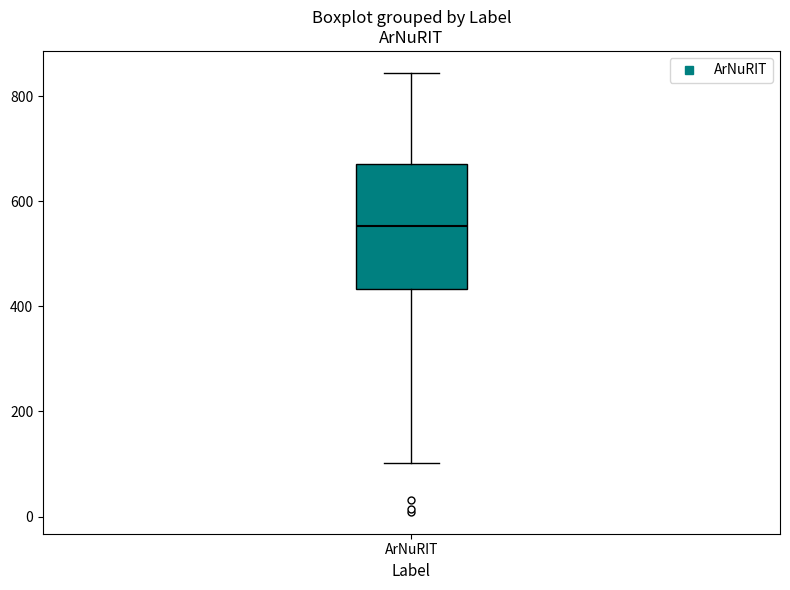

Read this box plot against the y-axis: the position of the median line, the range covered by the box, and the ends of both whiskers. The values are not printed on the chart, so give them approximately, as read against the axis.

median 560, box 440 to 680, whiskers 100 to 840